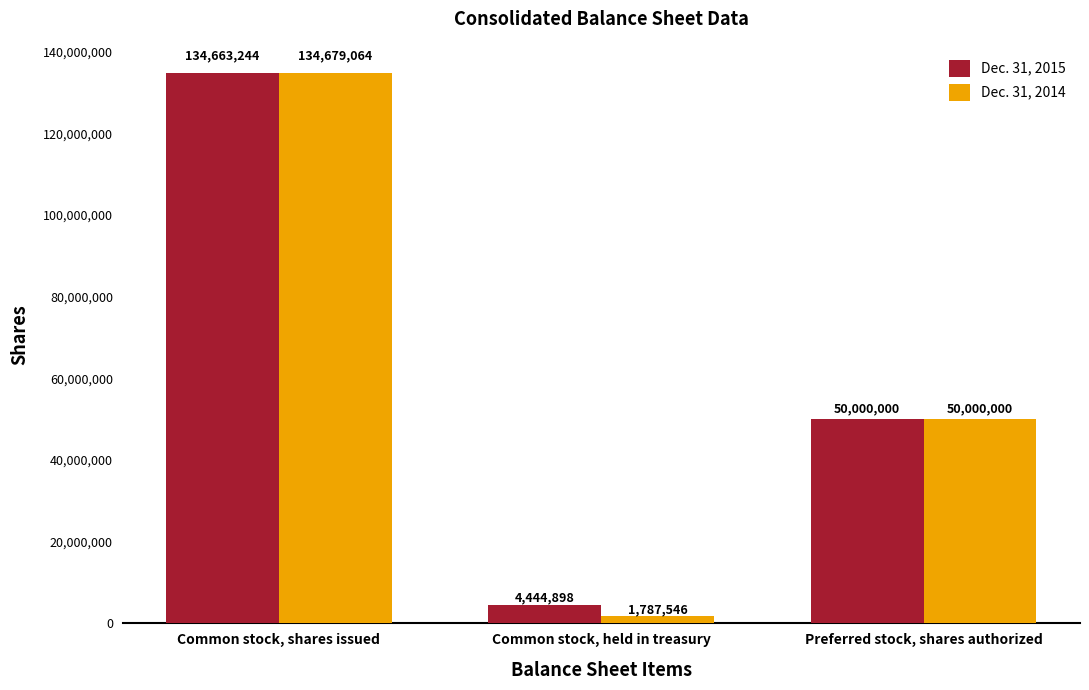

Between Common stock, held in treasury and Preferred stock, shares authorized, which series saw the biggest shift?

Dec. 31, 2014